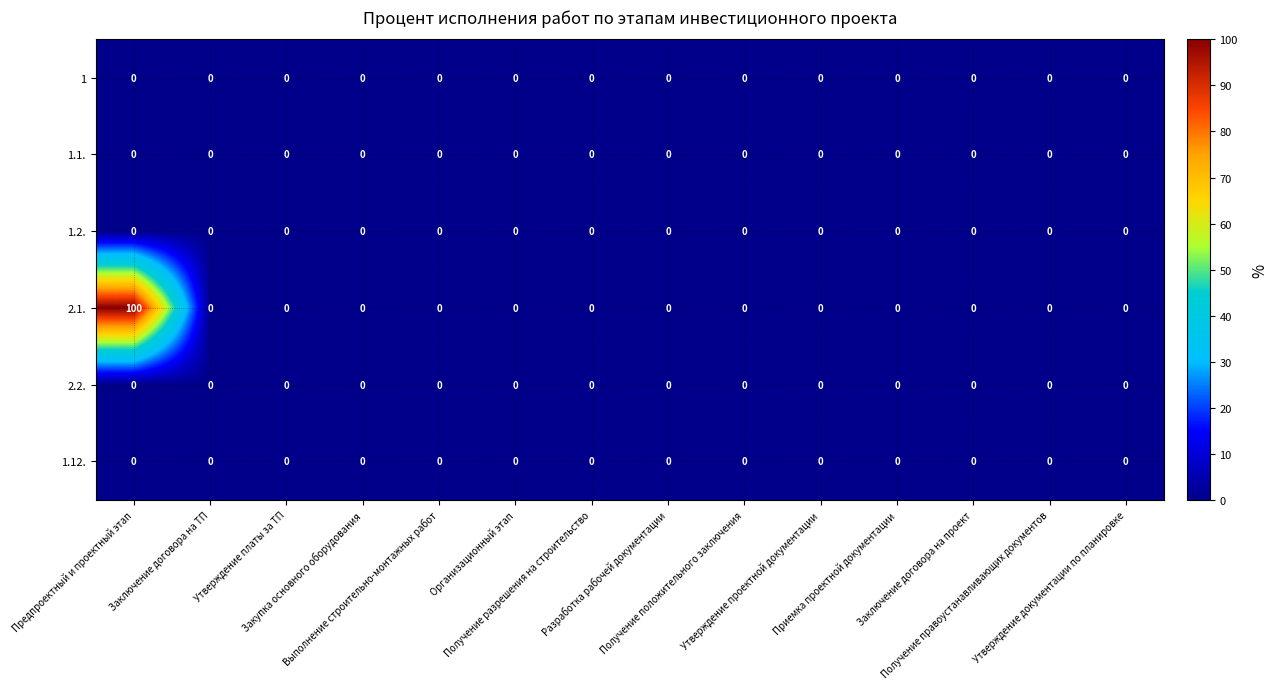

Which series has the largest total across all categories?

2.1.